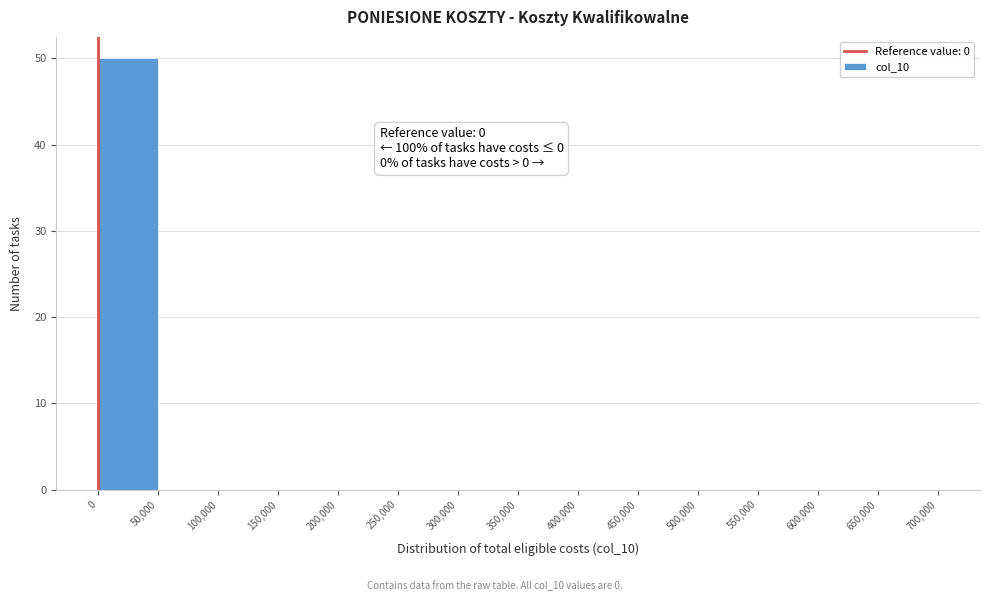

Which range on the x-axis has the tallest bar?

0 to 50,000